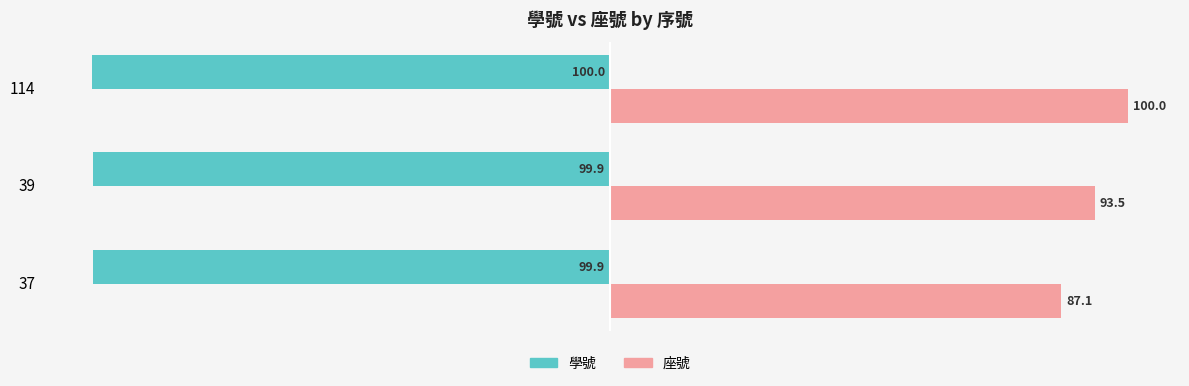

What is the sum of all 學號 values?

-299.8